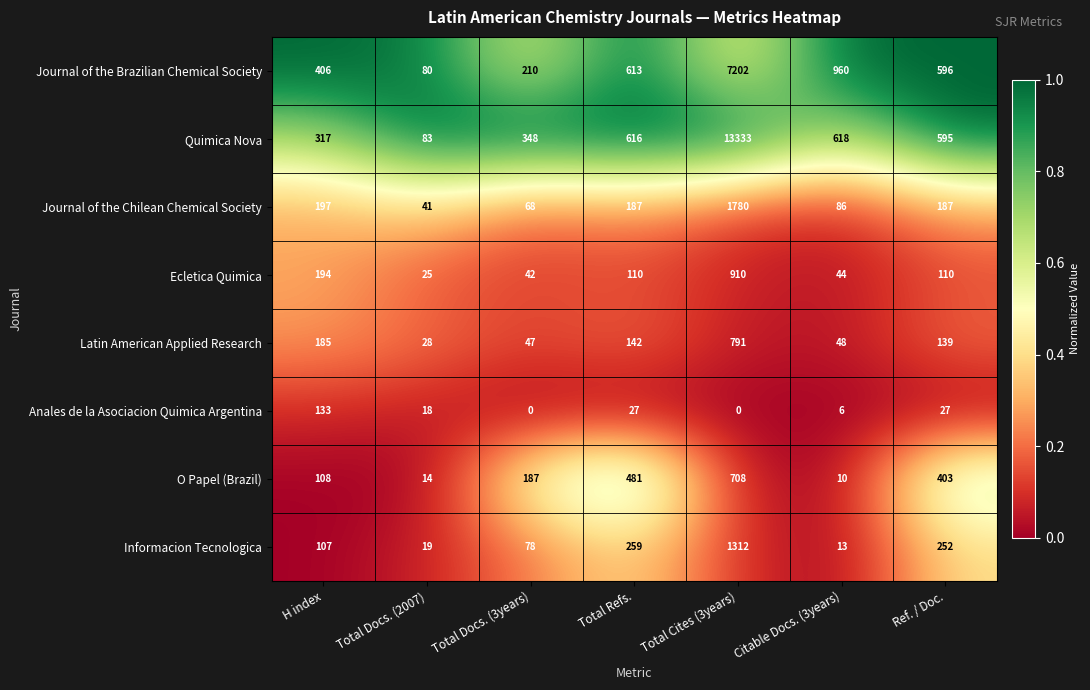

Which series has the largest range (max minus min)?

Quimica Nova